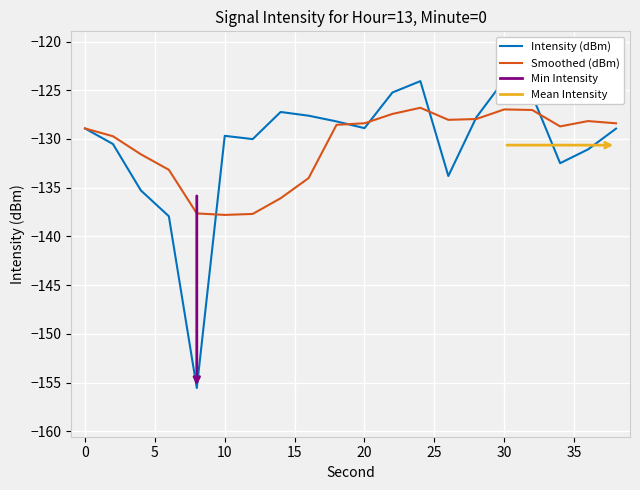

Count the number of data series in this chart.

2